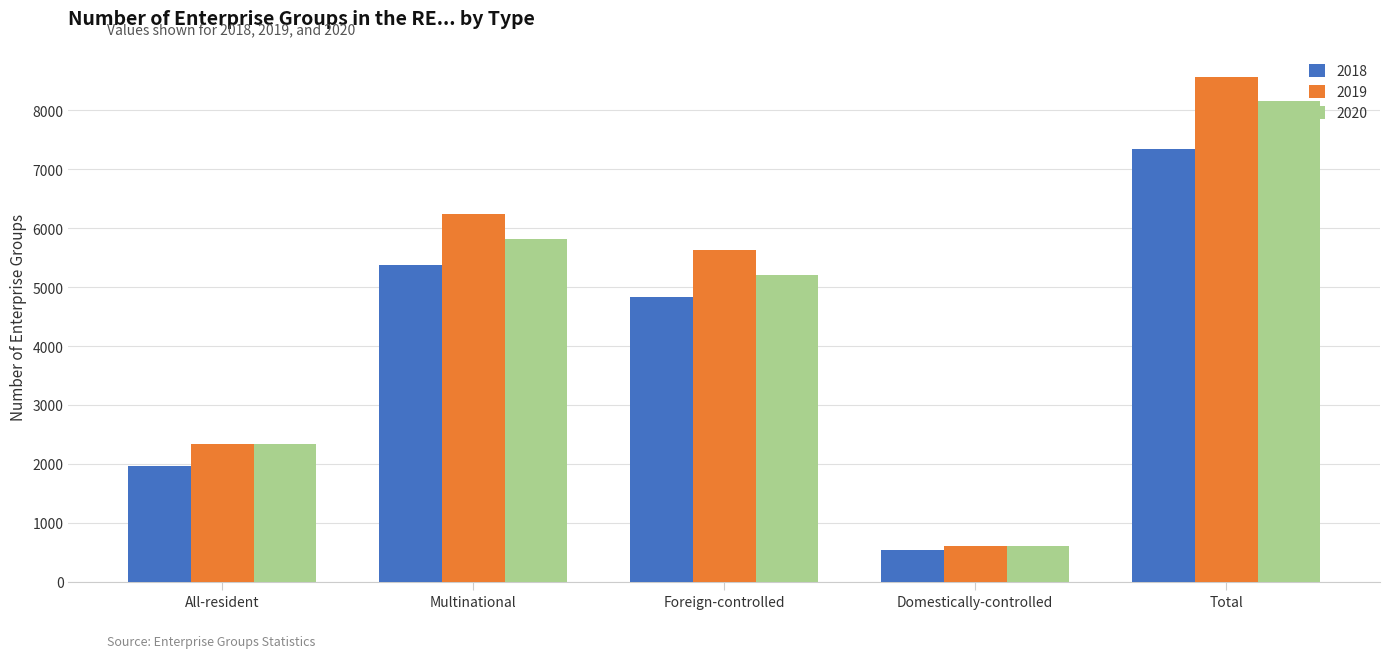

True or false: 2019 has a value of 2462 at Foreign-controlled.

False